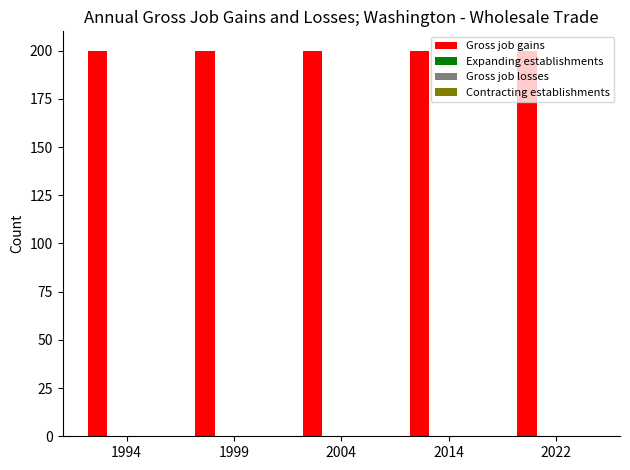

Rank the series at 2004 from highest to lowest value.

Gross job gains, Expanding establishments, Gross job losses, Contracting establishments